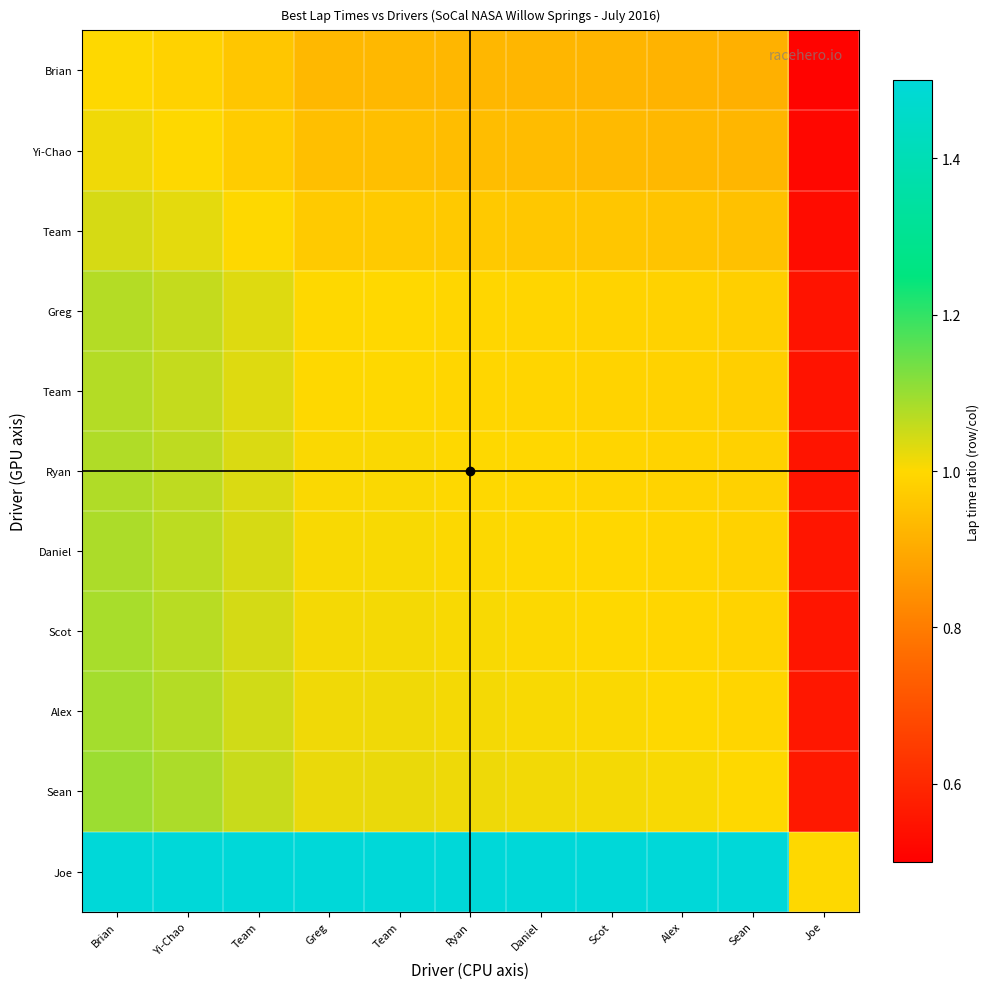

At which category is the sum across all series the highest?

Brian